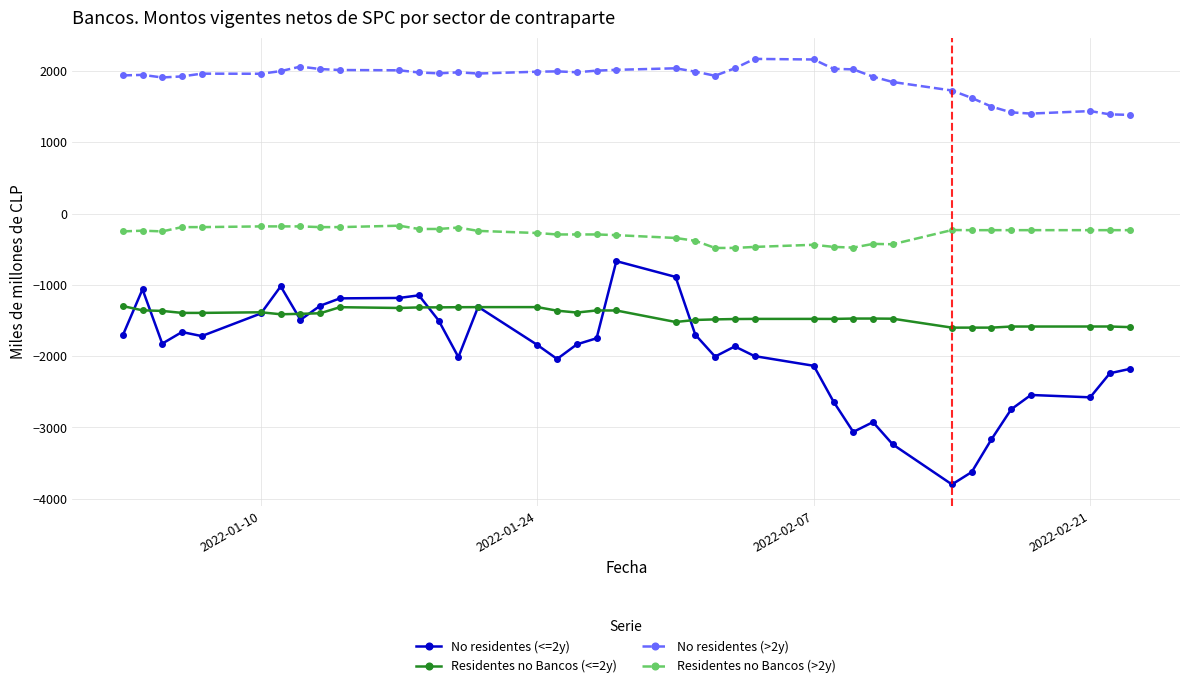

What is the highest value of the Residentes no Bancos (<=2y) series?

-1297.8